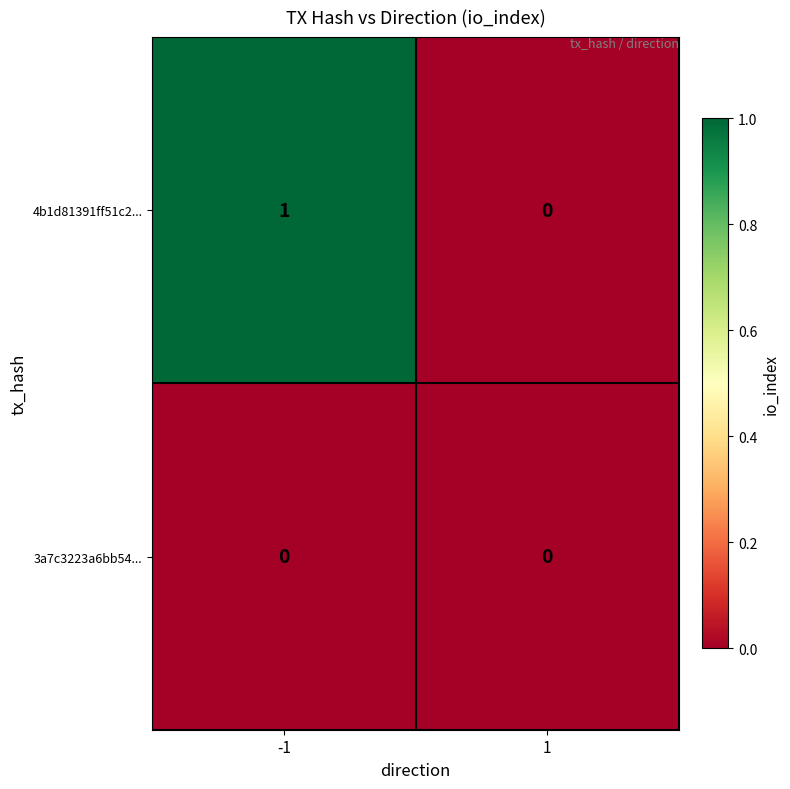

Which series has the largest range (max minus min)?

4b1d81391ff51c2...